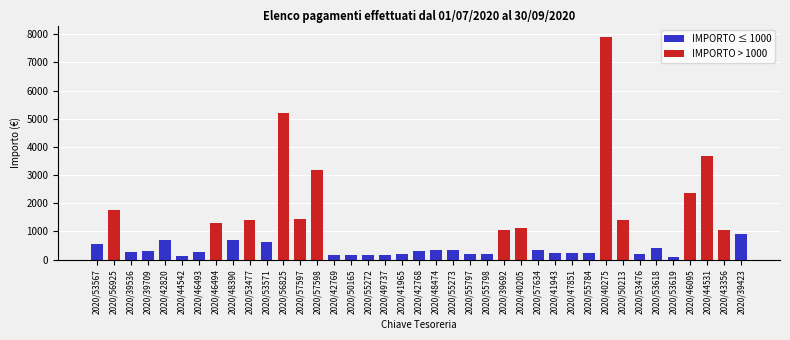

Which series has the largest total across all categories?

IMPORTO > 1000